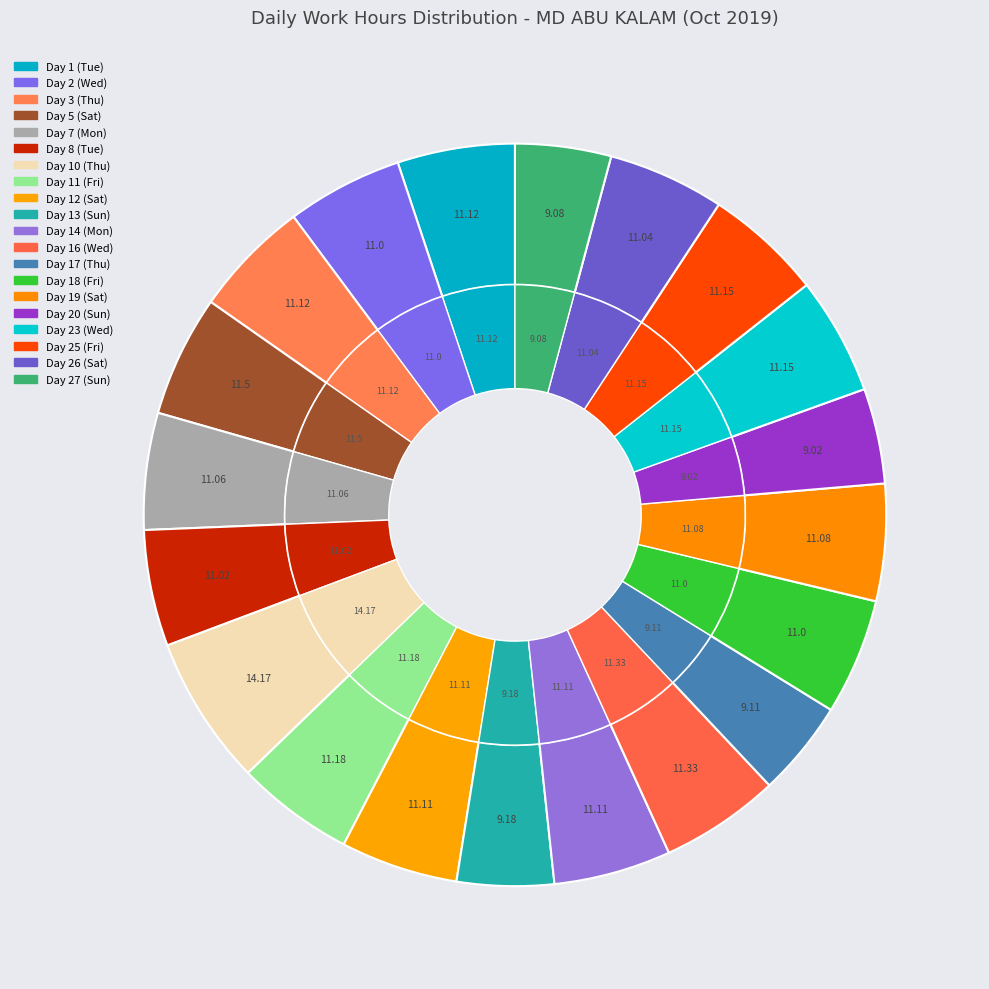

The Day 18 (Fri) slice represents 15% of the pie. True or false?

False